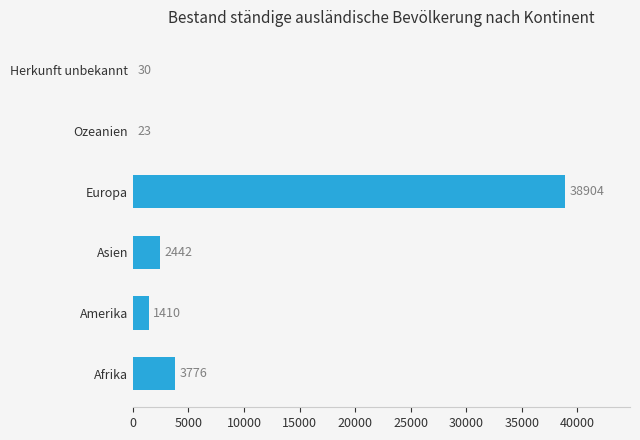

The chart shows a value of 38904 at Europa. True or false?

True